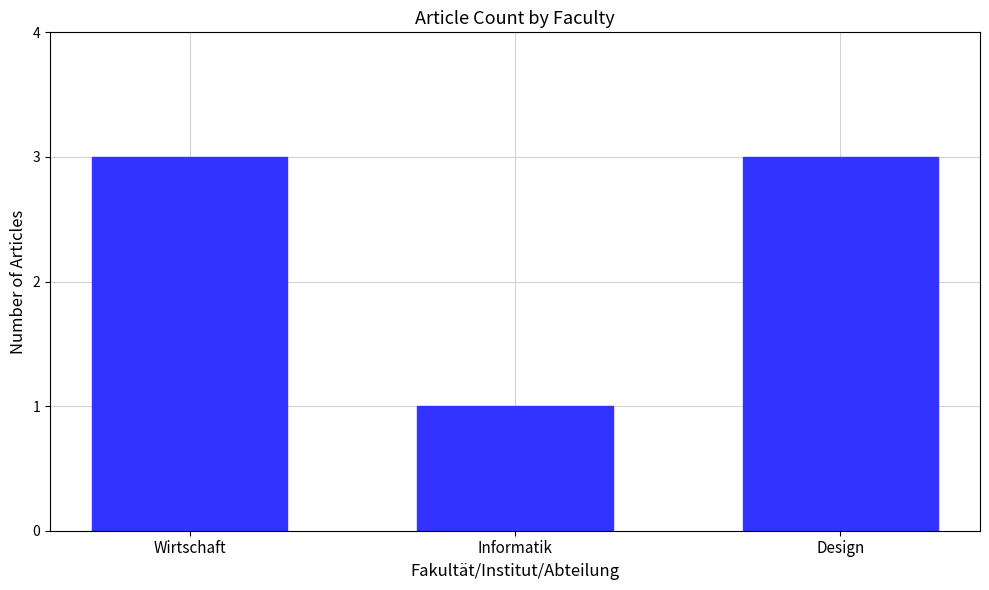

The value at Design is 2. True or false?

False